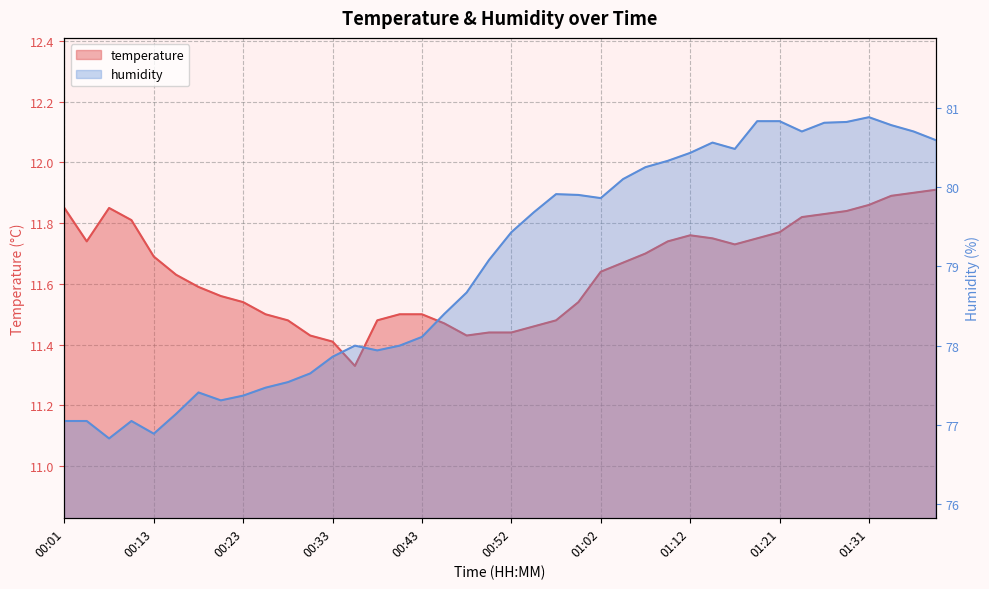

What is the difference between the maximum and minimum values in the temperature series?

0.6